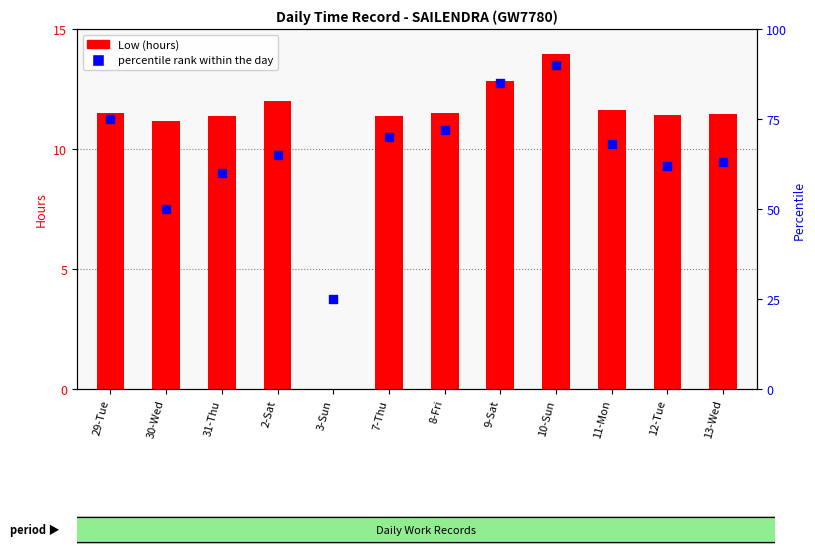

Is the value of Low (hours) at 29-Tue greater than the value of percentile rank at 30-Wed?

No